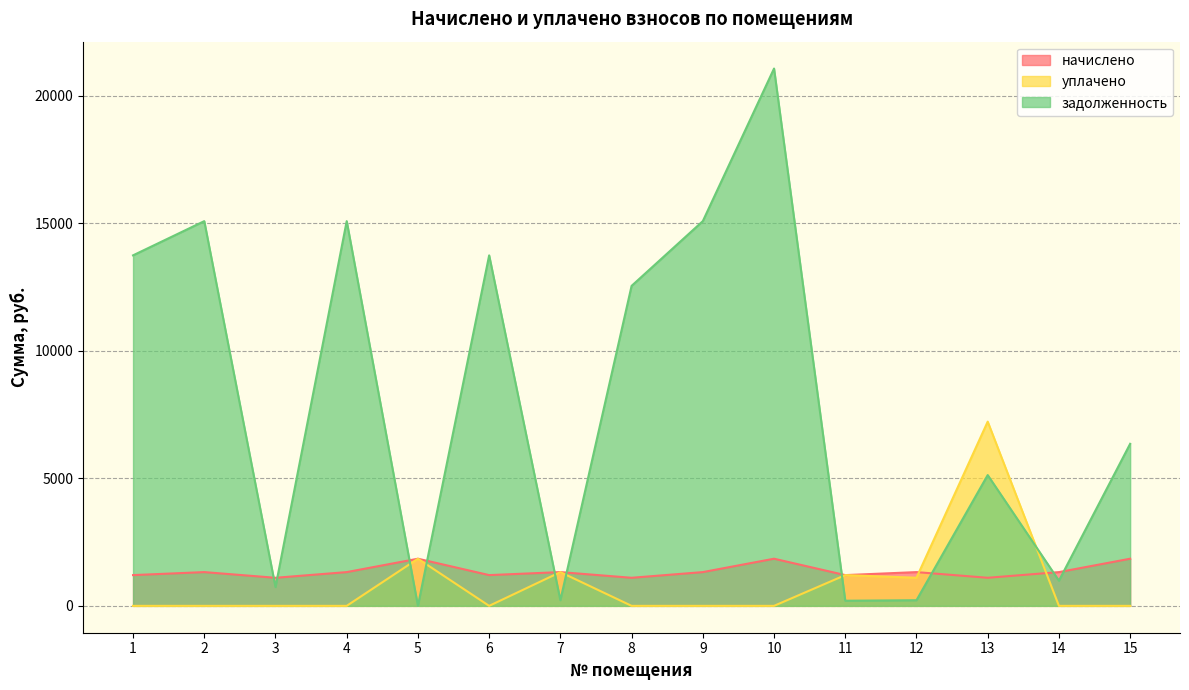

What is the total value across all series at 13?

13445.8